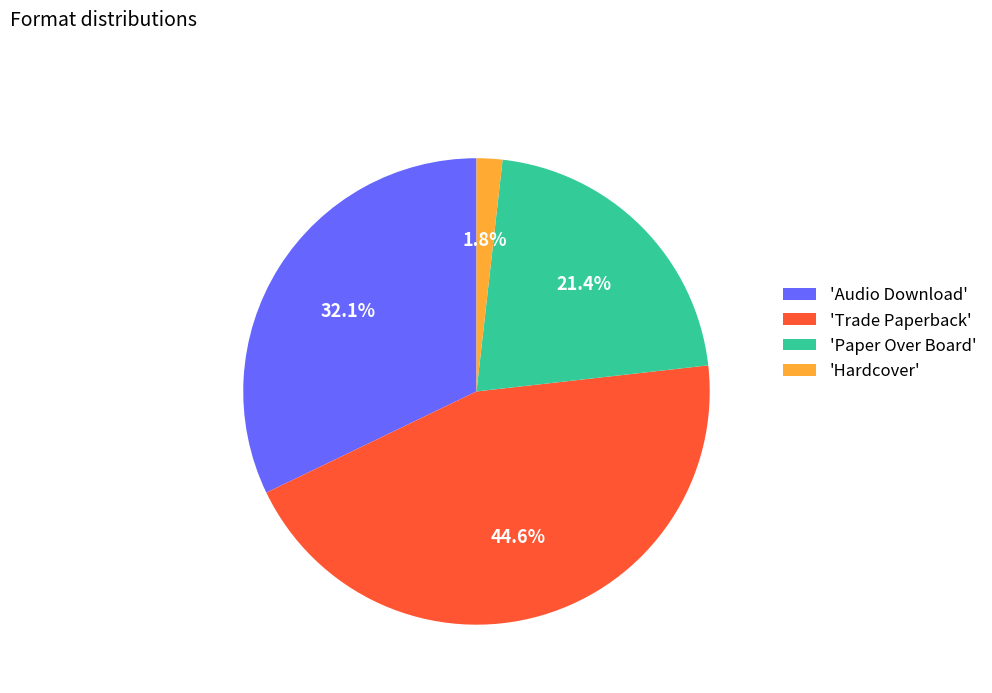

Is the sum of 'Paper Over Board' and 'Hardcover' greater than half?

No